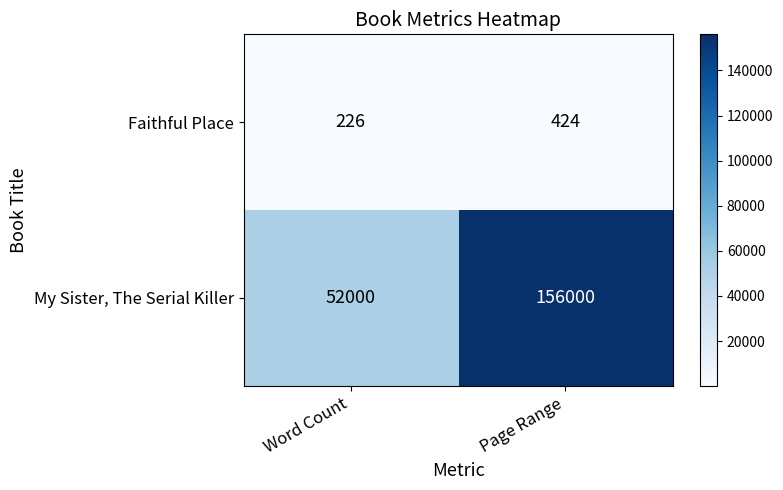

Where is My Sister, The Serial Killer nearest to the value 104000?

Word Count